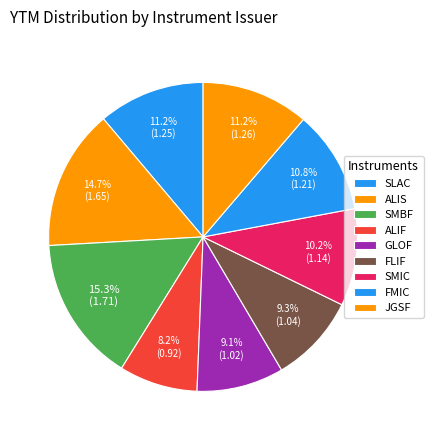

How many segments does this pie chart have?

9